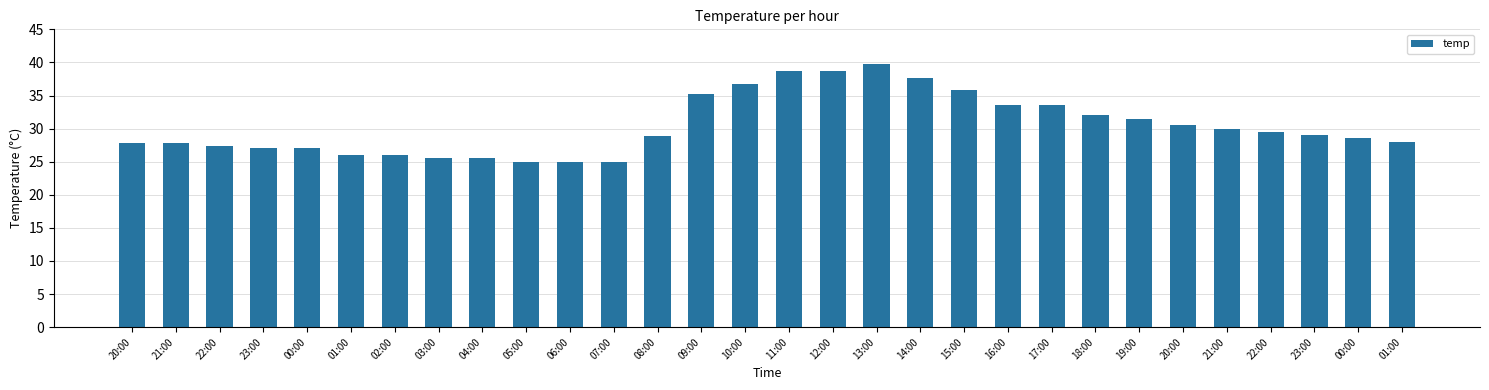

What is the minimum value shown in the chart?

25.0